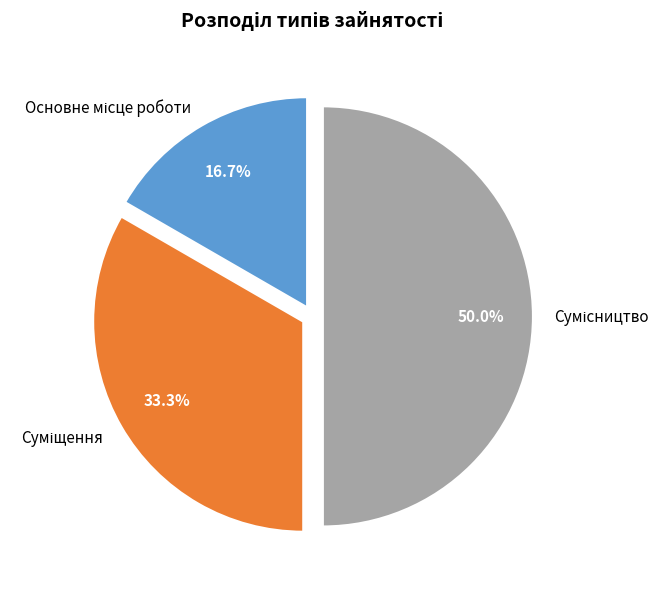

How many slices are in this pie chart?

3